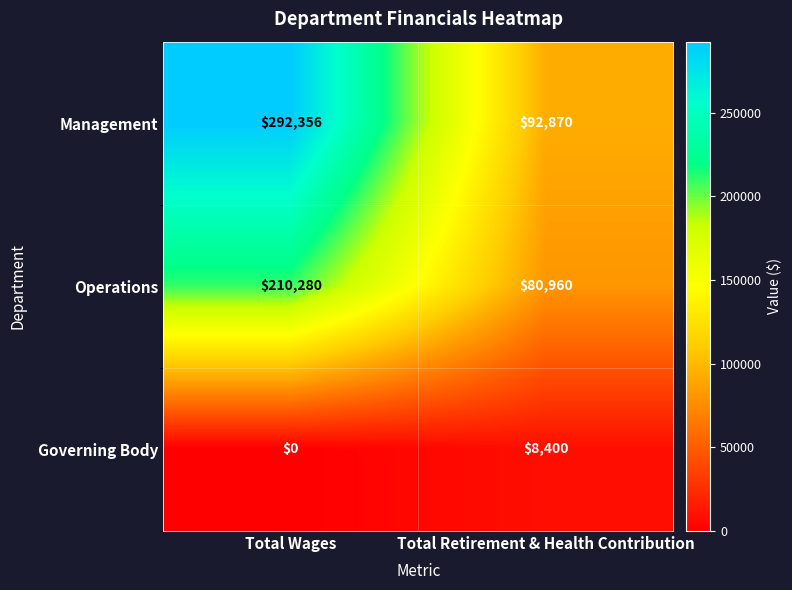

Read the Operations value at Total Retirement & Health Contribution, to the nearest 10.

80960